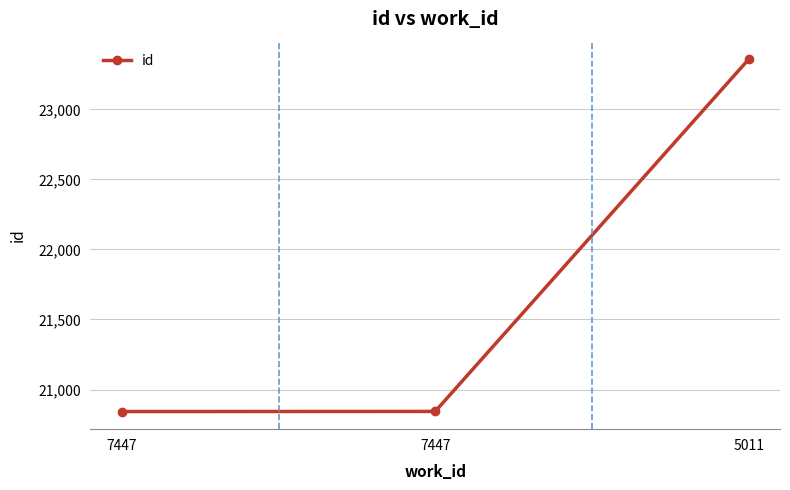

How many lines are shown in the chart?

1